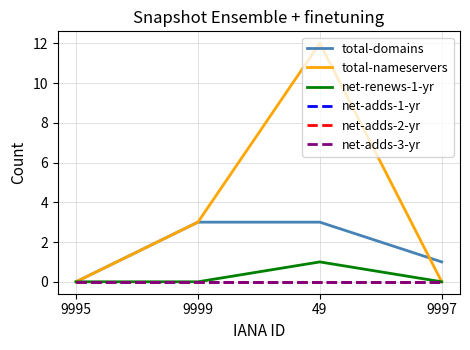

True or false: net-adds-2-yr and net-adds-3-yr cross at least once.

False